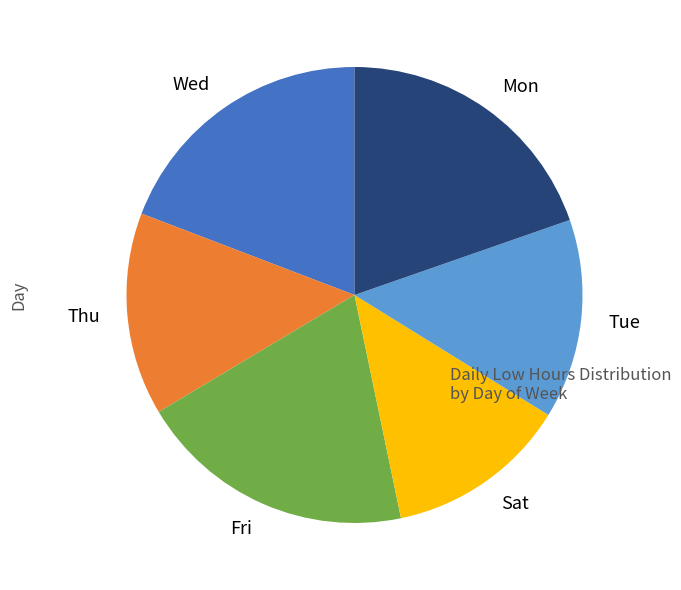

How many slices are in this pie chart?

6